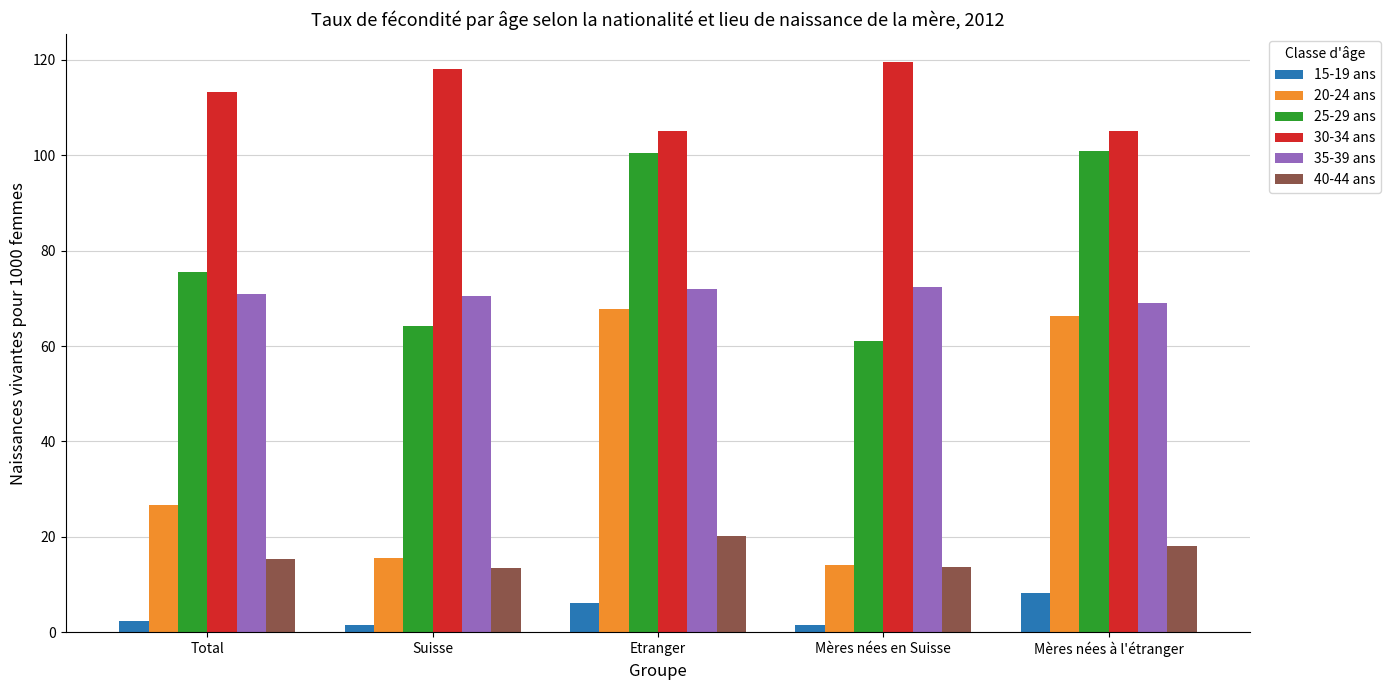

What is the difference between the maximum and minimum values in the 35-39 ans series?

3.3